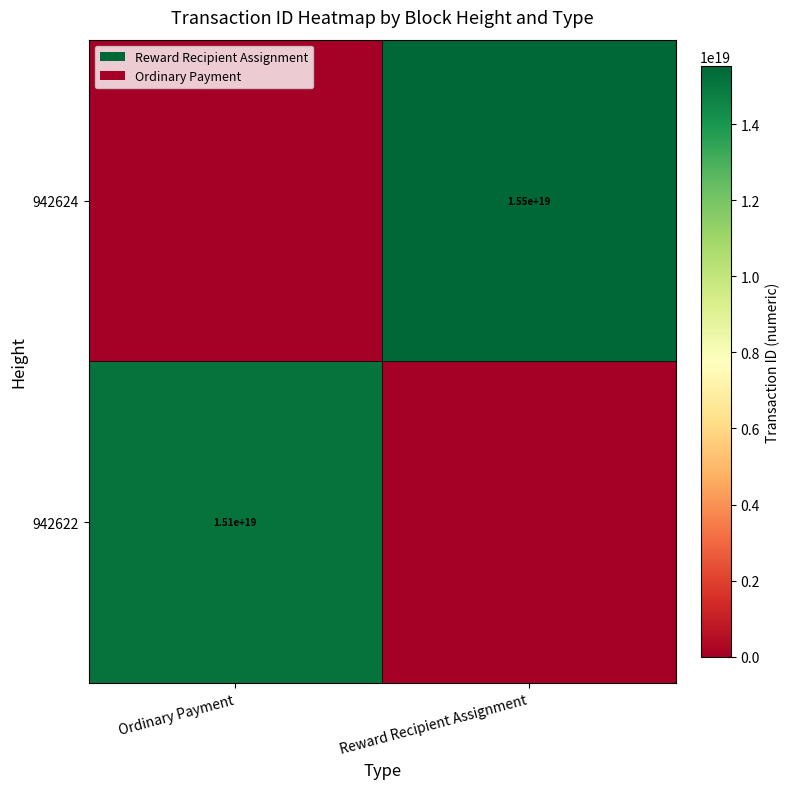

Is the value of 942624 at Reward Recipient Assignment greater than the value of 942622 at Ordinary Payment?

Yes